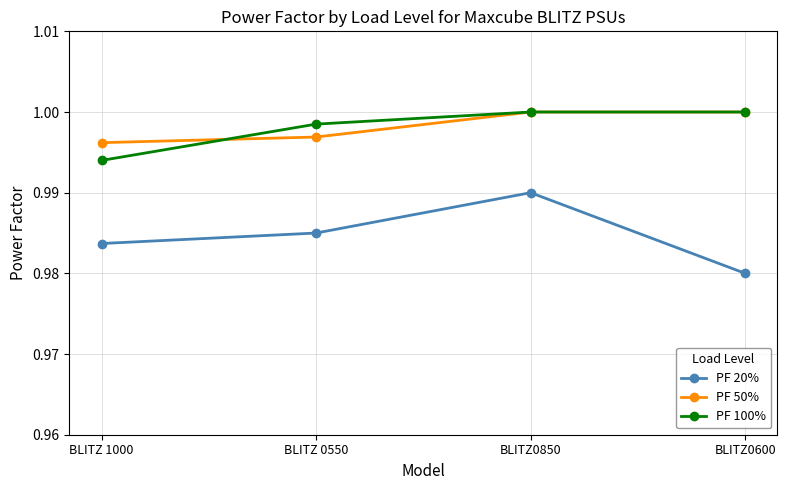

In PF 20%, how many points are higher than both neighbors (excluding endpoints)?

1